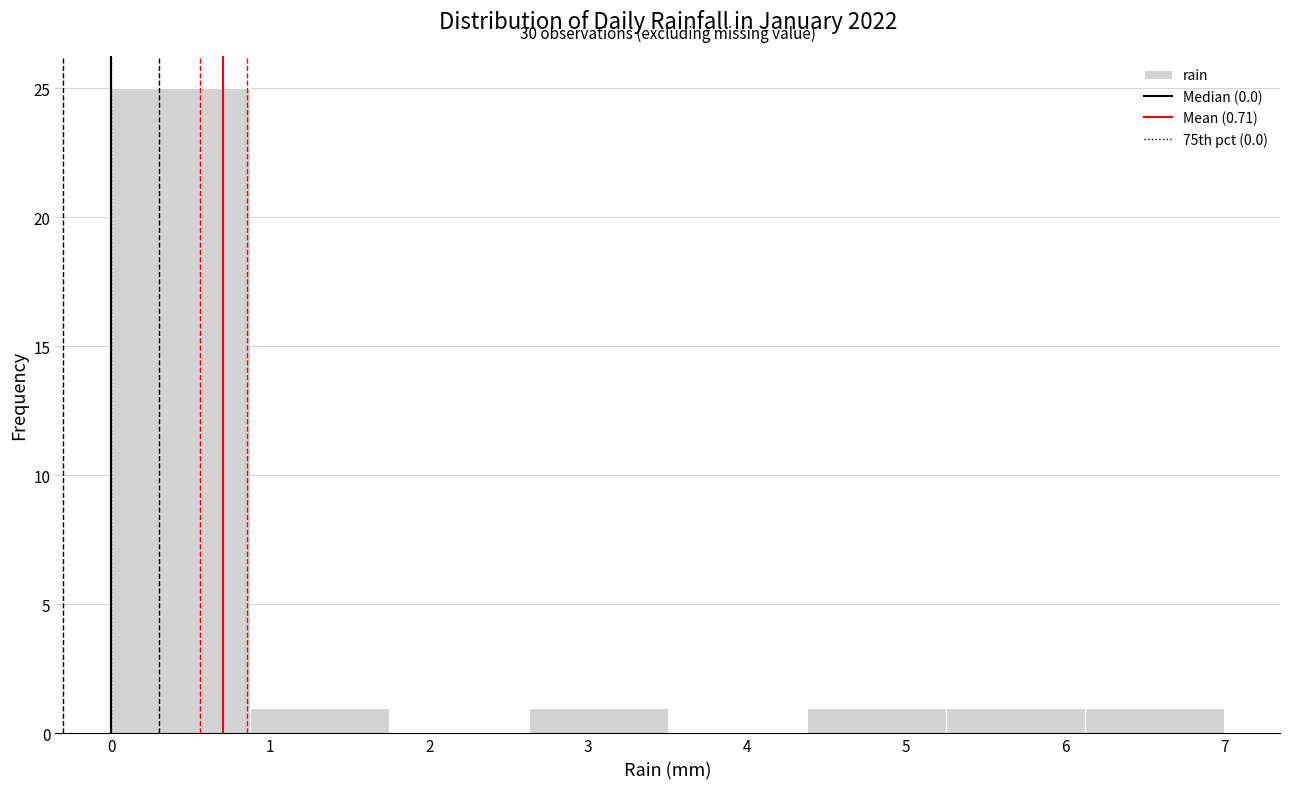

Which range on the x-axis has the tallest bar?

0.0 to 0.9